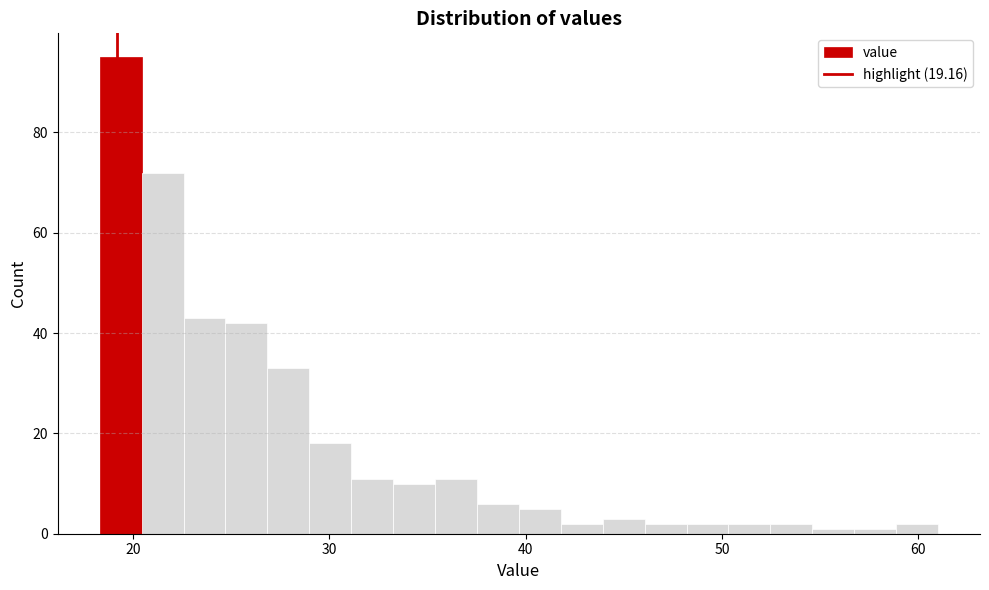

Around what value on the x-axis is the tallest bar? Give the approximate position of its centre, as read against the axis.

19